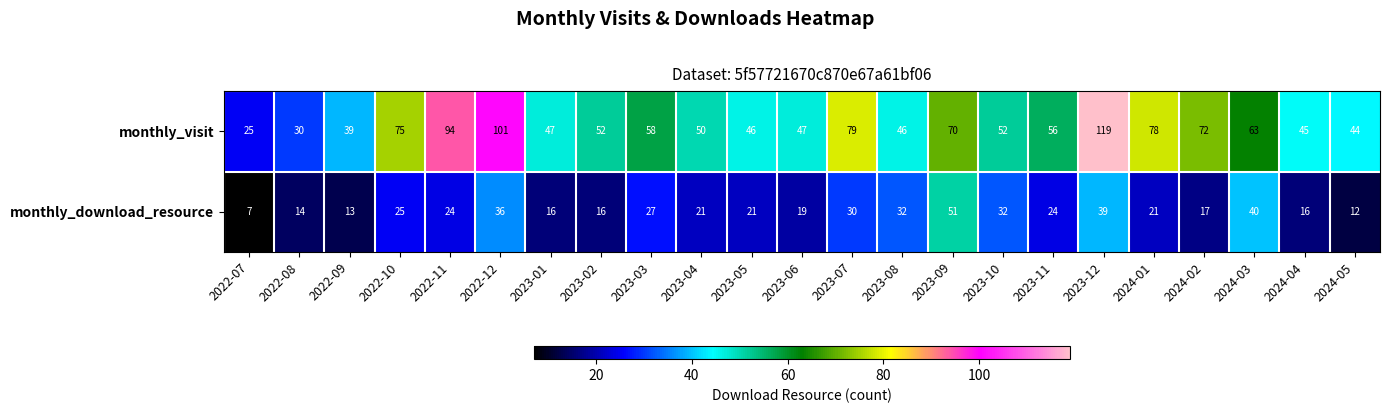

What is the total value across all series at 2023-02?

68